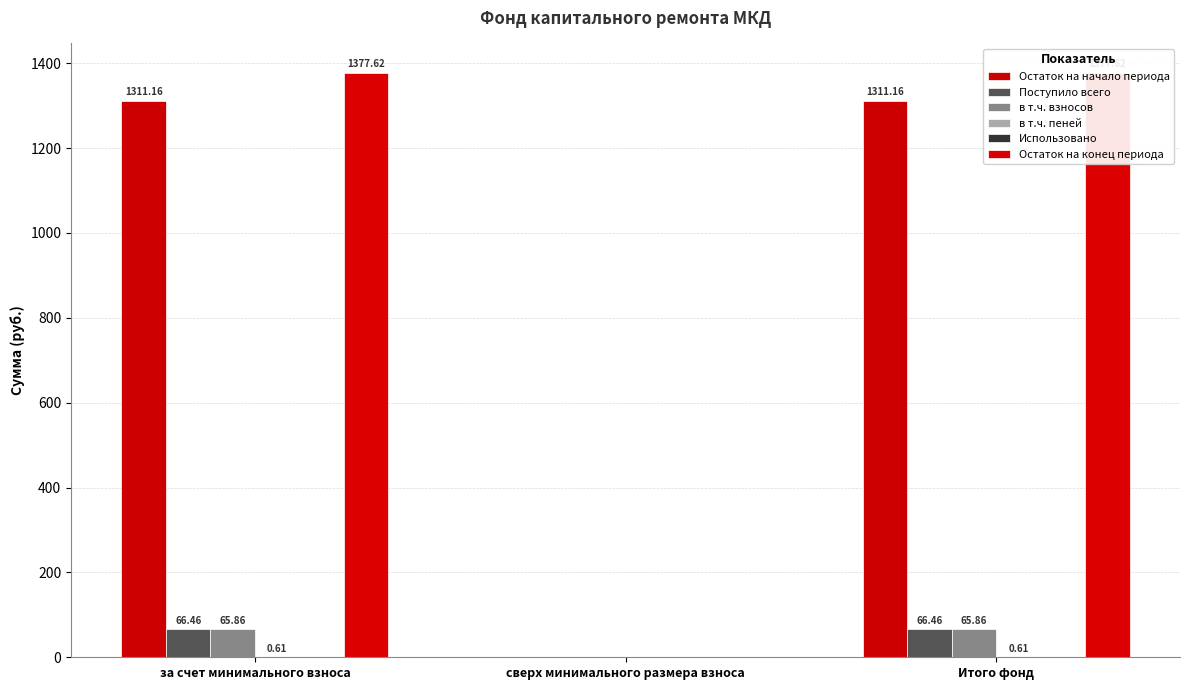

Is the value of Остаток на конец периода at сверх минимального размера взноса greater than the value of в т.ч. пеней at Итого фонд?

No